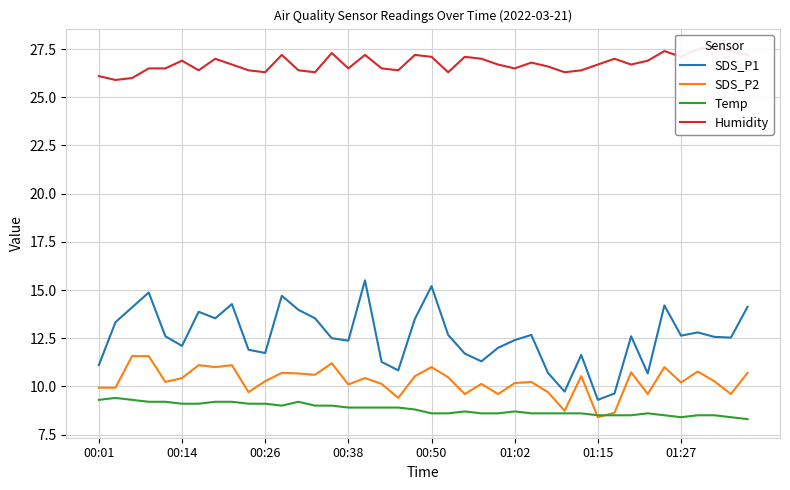

True or false: SDS_P1 and Temp cross at least once.

False